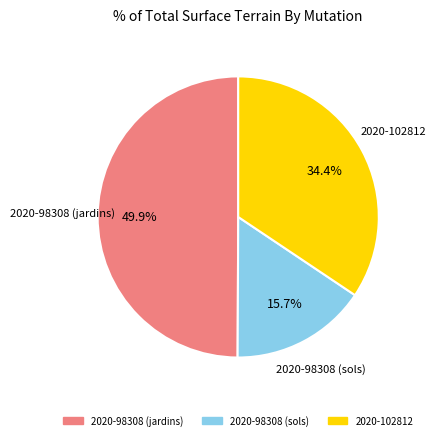

Count the number of slices in the pie.

3